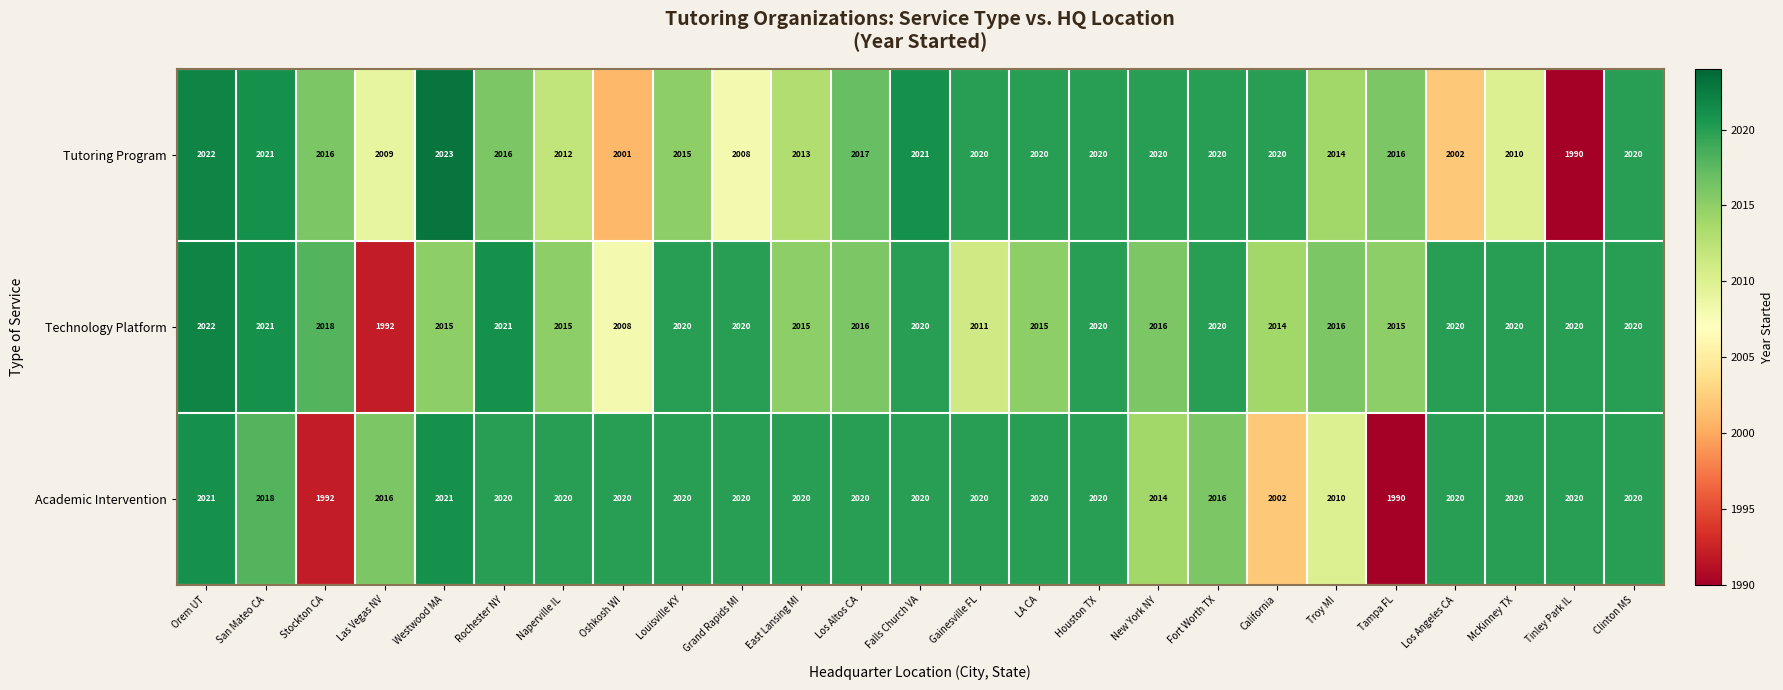

List the series in order of their peak value, highest first.

Tutoring Program, Technology Platform, Academic Intervention